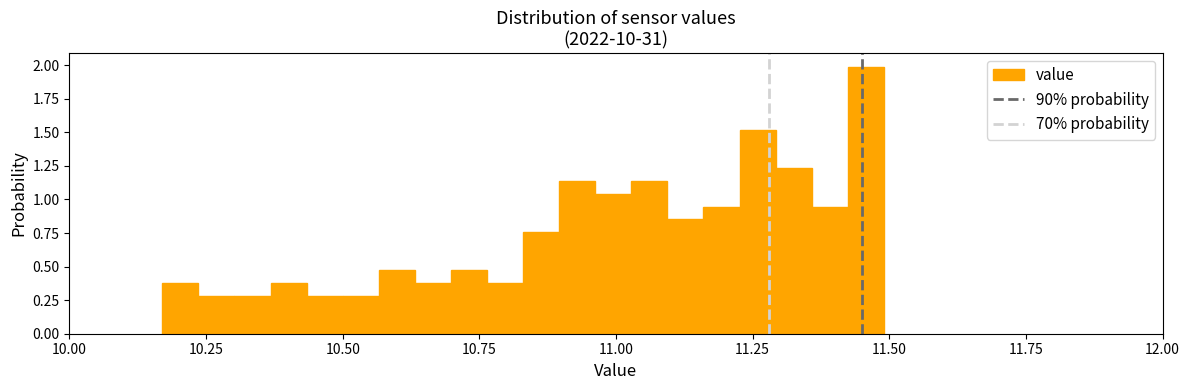

Read against the x-axis, roughly where is the centre of the tallest bar?

11.45